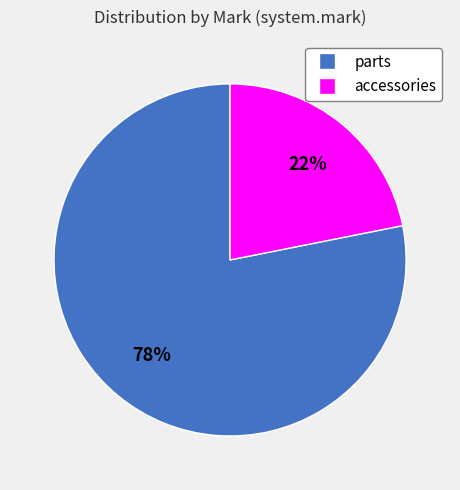

To the nearest percent, what portion does parts represent?

78%